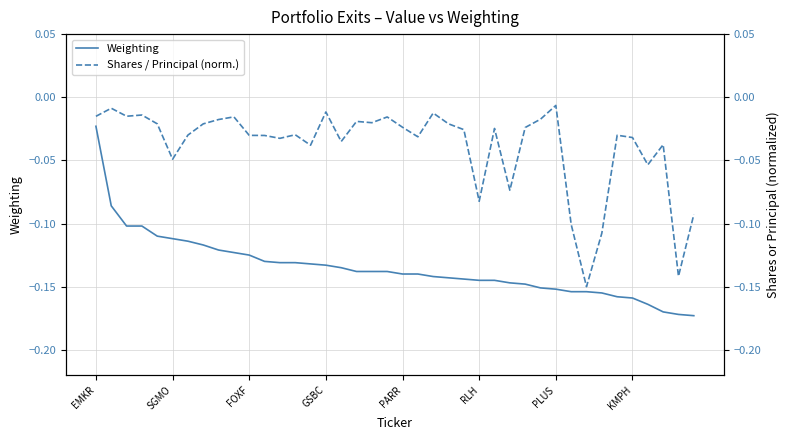

True or false: Weighting has more than 0 interior local peaks.

False